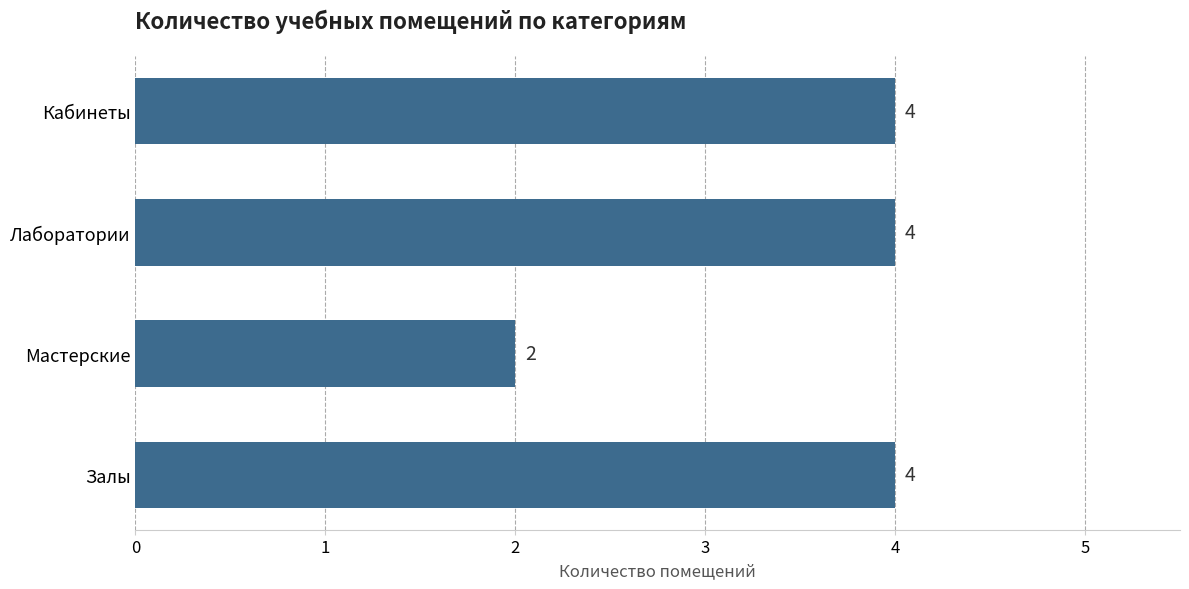

Is it true that the value at Мастерские is 4?

False